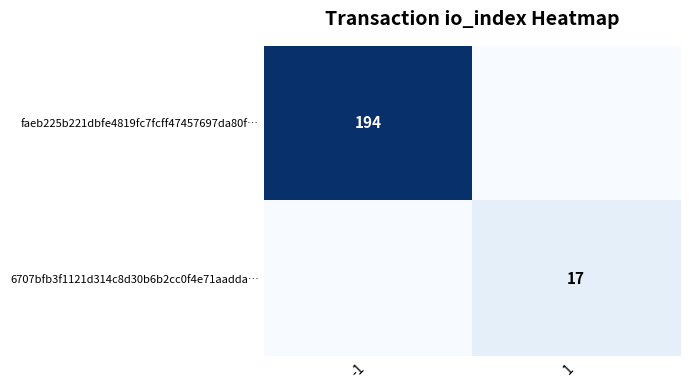

Is the value of faeb225b221dbfe4819fc7fcff47457697da80f… at -1 greater than the value of 6707bfb3f1121d314c8d30b6b2cc0f4e71aadda… at 1?

Yes